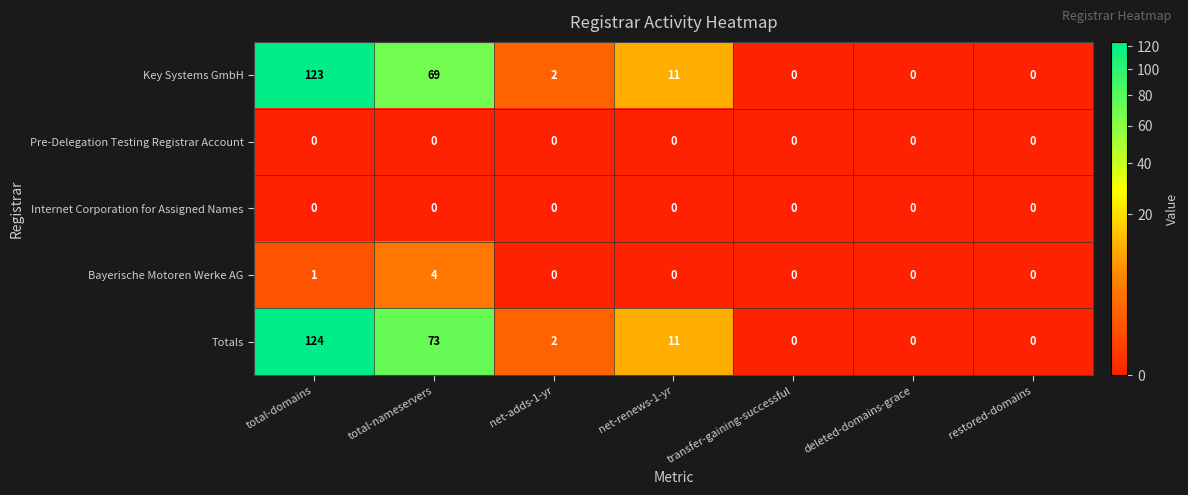

What is the spread (max minus min) of values at total-domains?

124